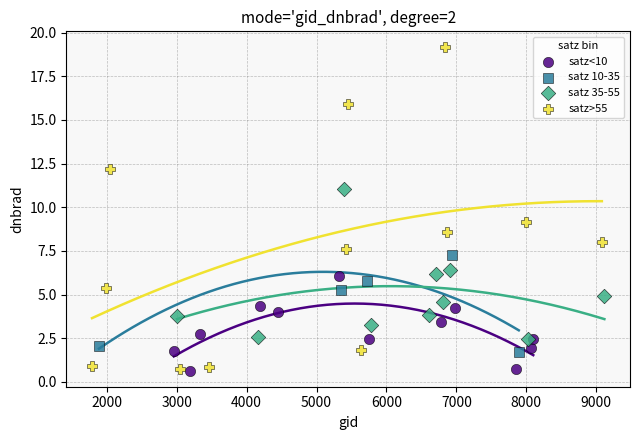

Which series contains the highest Y value?

satz>55